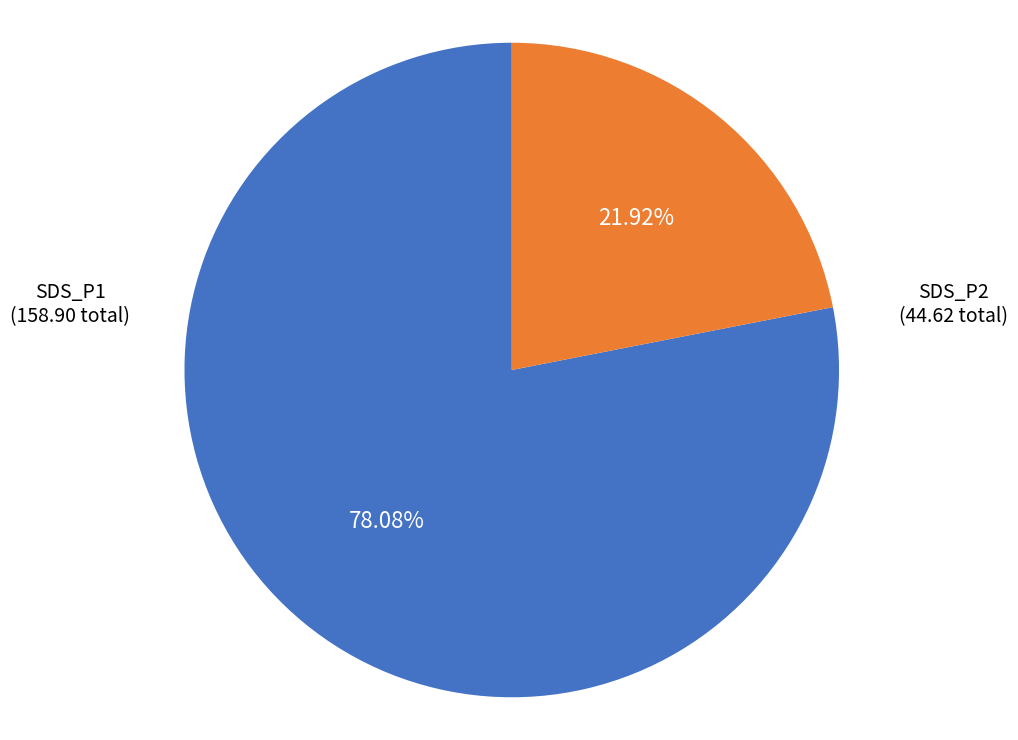

Is there any slice that represents more than half of the pie?

Yes